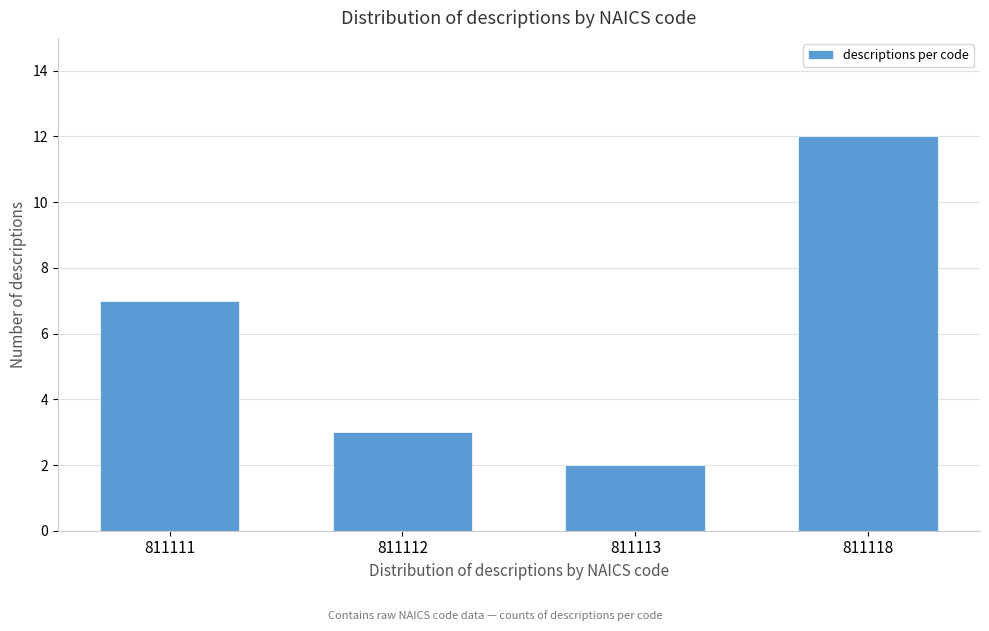

Reading left to right, what are all the values shown in this chart?

7	3	2	12